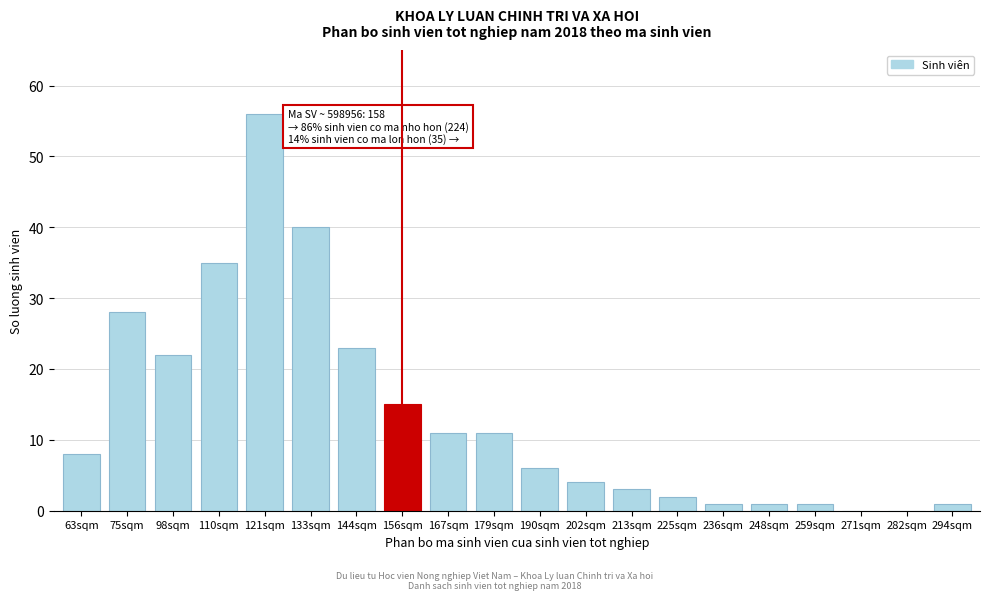

Reading right to left, what are all the values shown in this chart?

294sqm=1	282sqm=0	271sqm=0	259sqm=1	248sqm=1	236sqm=1	225sqm=2	213sqm=3	202sqm=4	190sqm=6	179sqm=11	167sqm=11	156sqm=15	144sqm=23	133sqm=40	121sqm=56	110sqm=35	98sqm=22	75sqm=28	63sqm=8